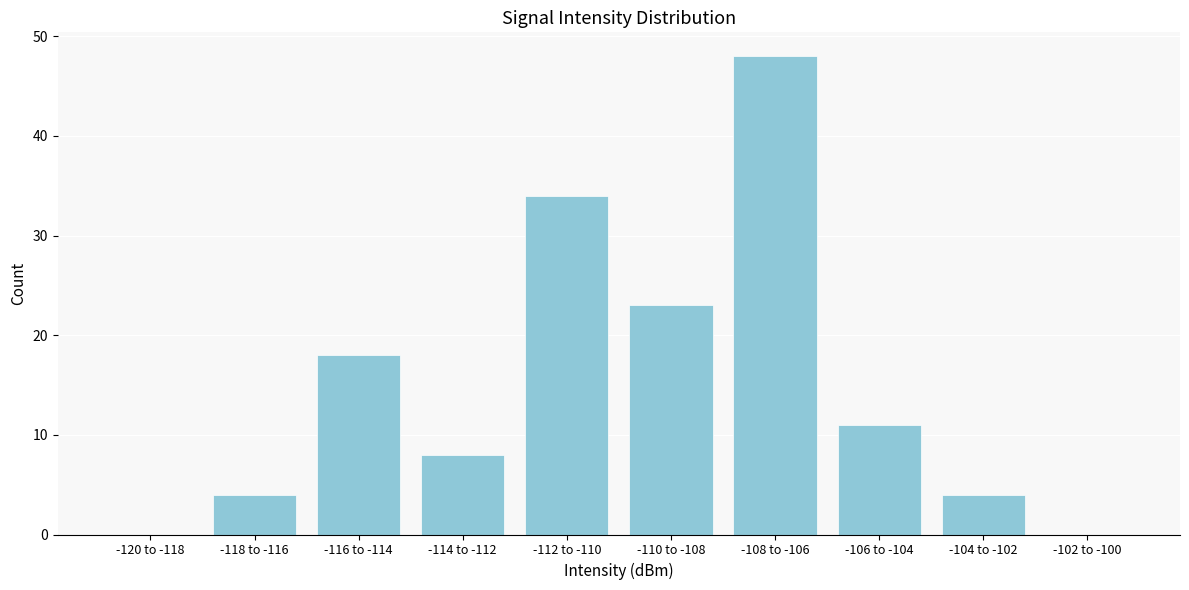

Reading right to left, extract all data points from this chart.

-102 to -100=0	-104 to -102=4	-106 to -104=11	-108 to -106=48	-110 to -108=23	-112 to -110=34	-114 to -112=8	-116 to -114=18	-118 to -116=4	-120 to -118=0